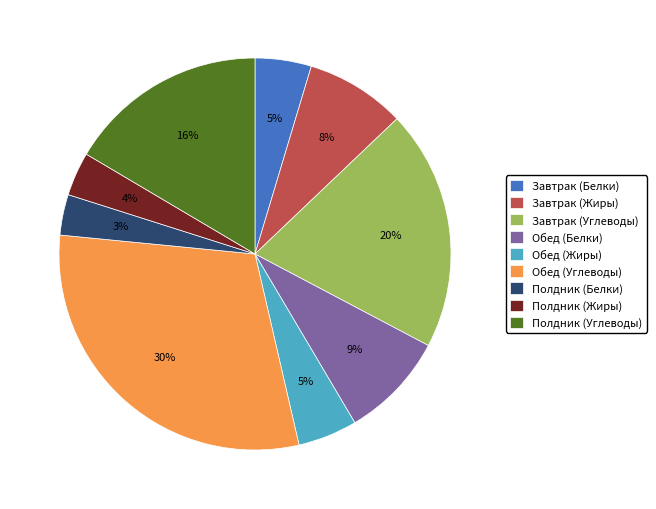

Is the sum of Полдник (Углеводы) and Обед (Углеводы) greater than half?

No